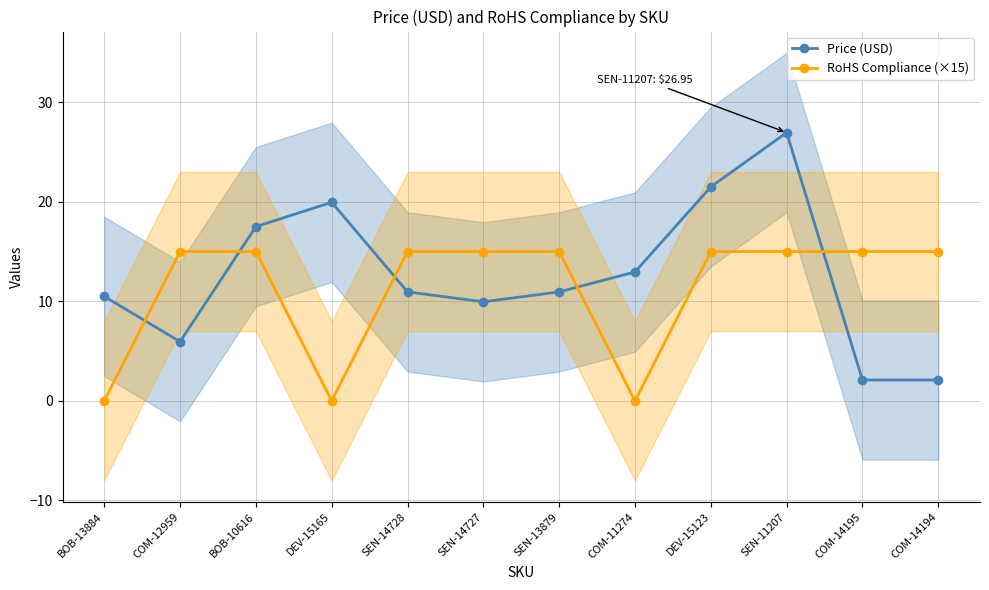

The RoHS Compliance (×15) series shows 3.2 at SEN-11207. True or false?

False